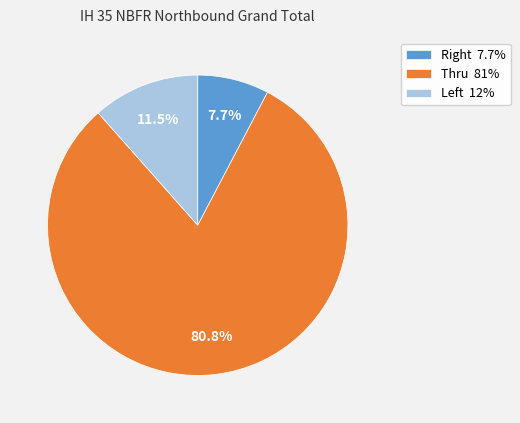

How much of the chart is everything except Thru 81%?

19.2%